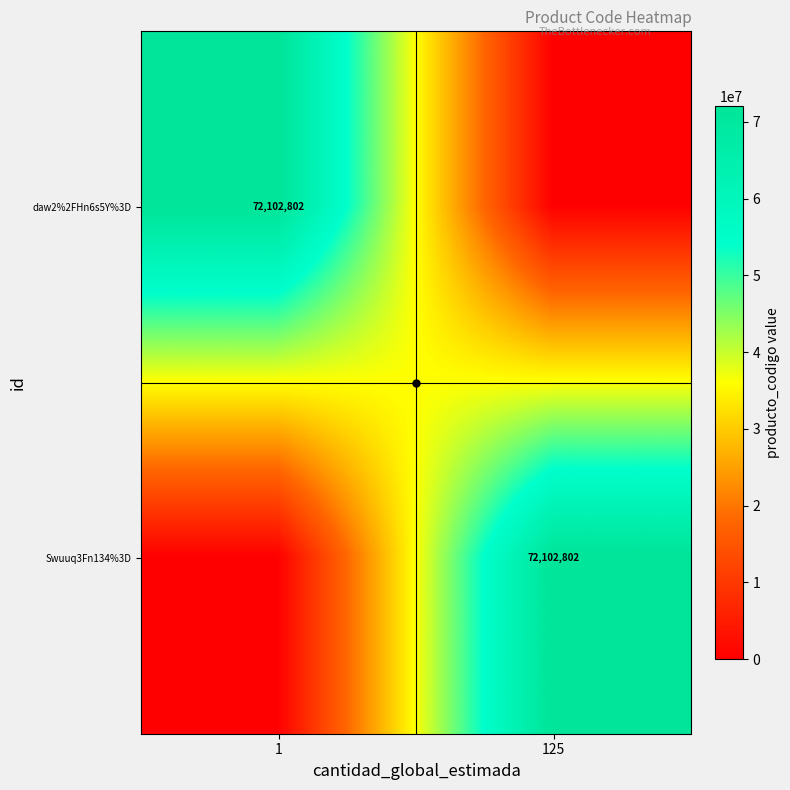

Between 1 and 125, which is larger?

1